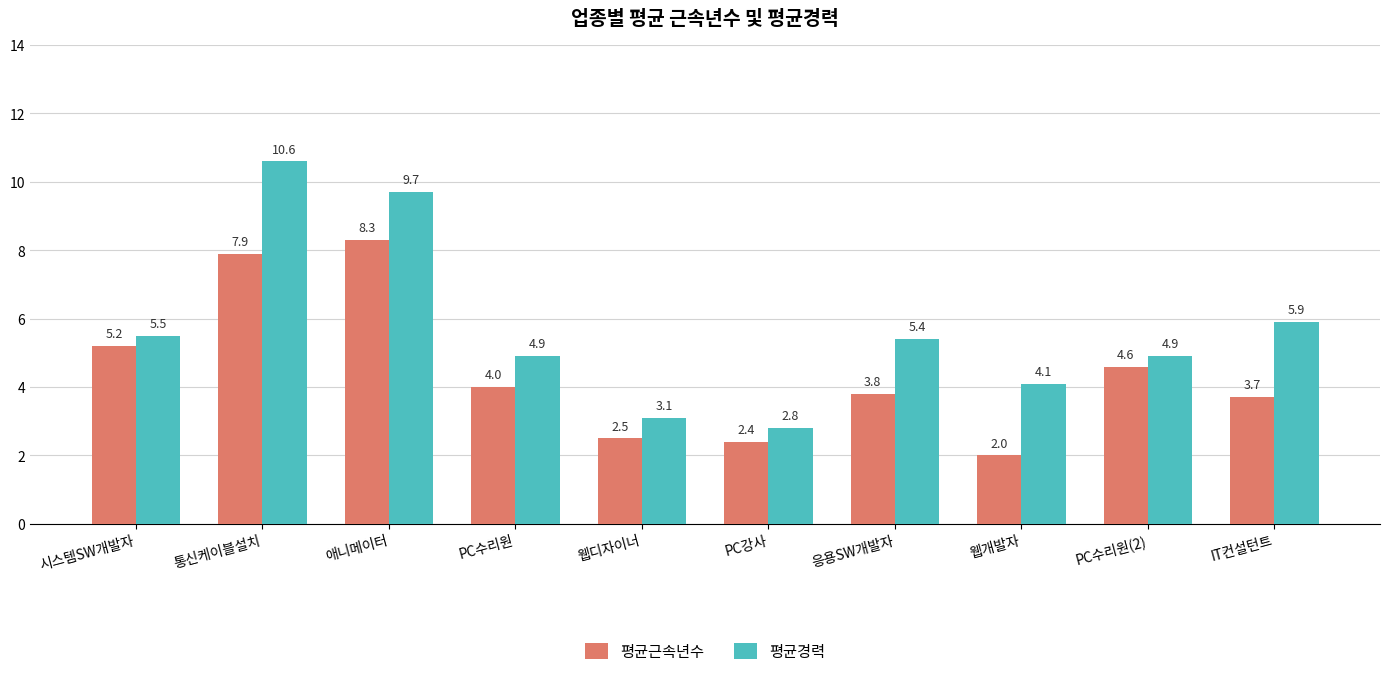

What is the total value across all series at IT컨설턴트?

9.6